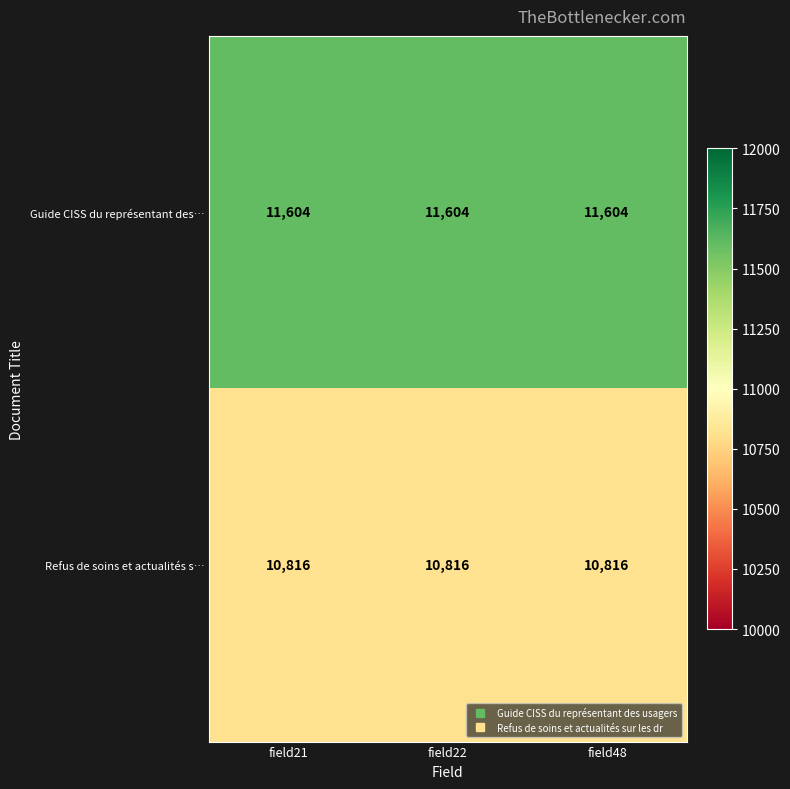

Is it true that Refus de soins et actualités s… equals 14229 at field21?

False